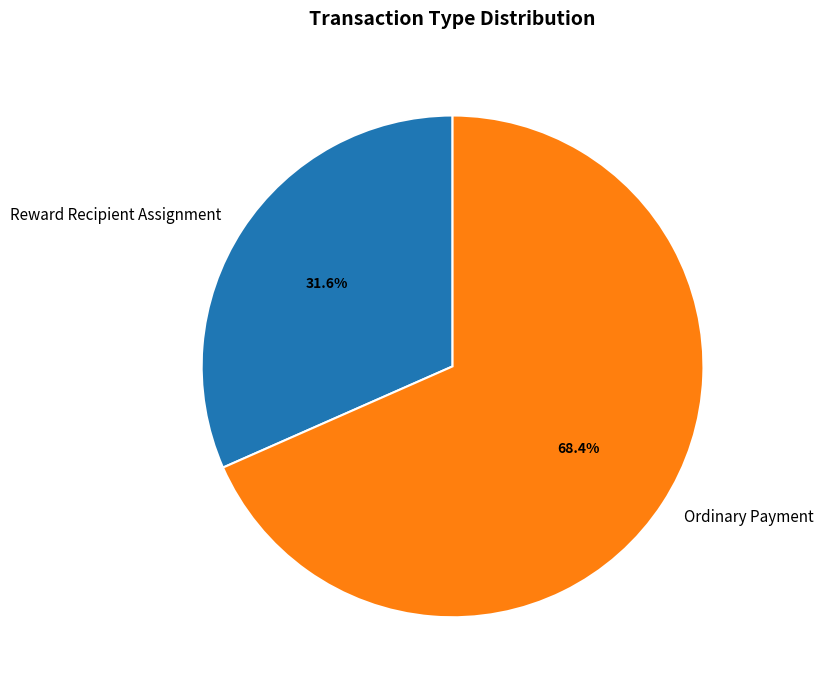

Between Reward Recipient Assignment and Ordinary Payment, which is larger?

Ordinary Payment